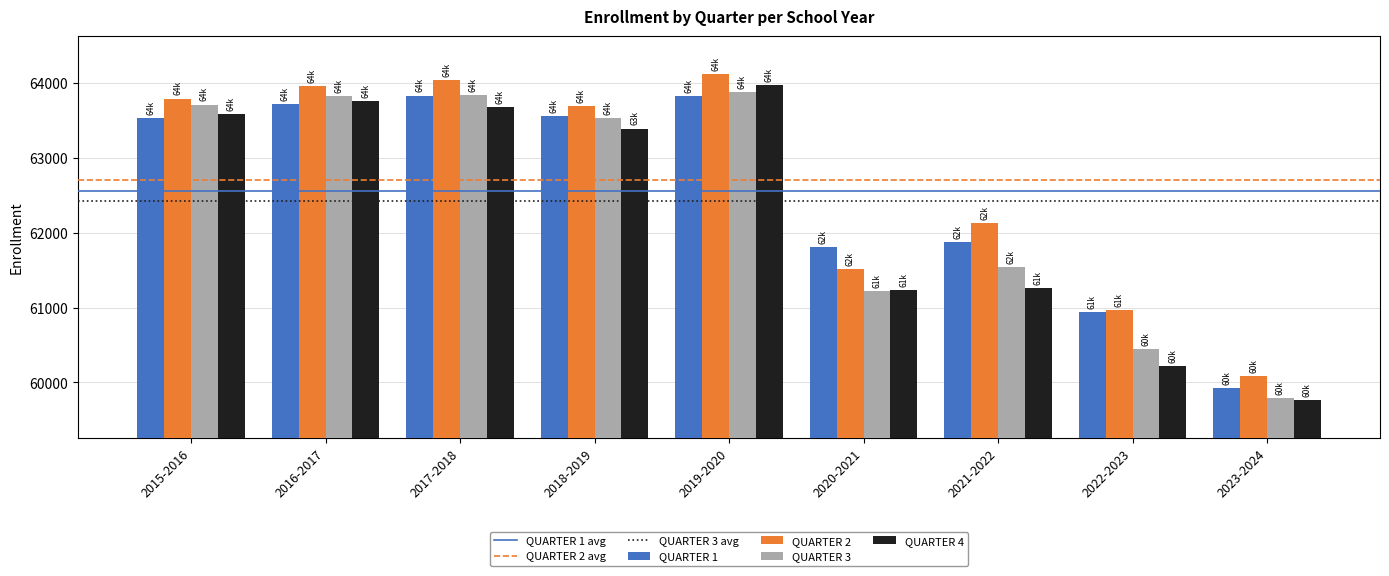

At which label is QUARTER 1 closest to 61882?

2021-2022